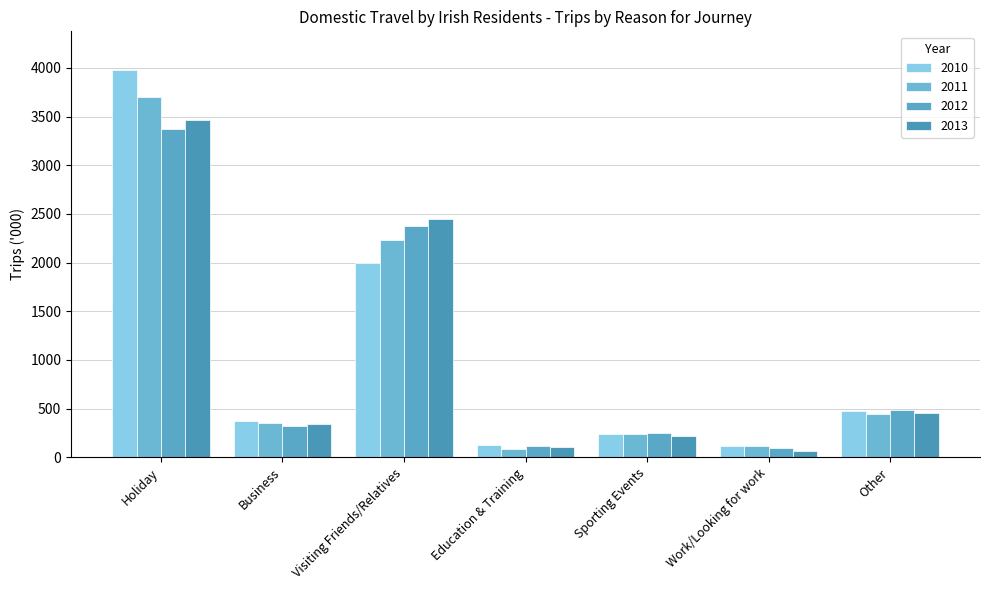

What position from the left is Holiday?

1